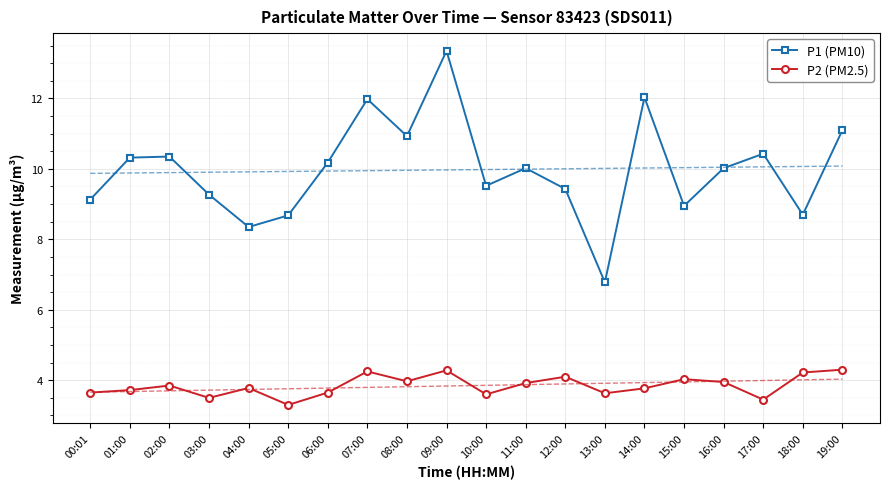

Is it true that P1 (PM10) equals 9.2 at 13:00?

False